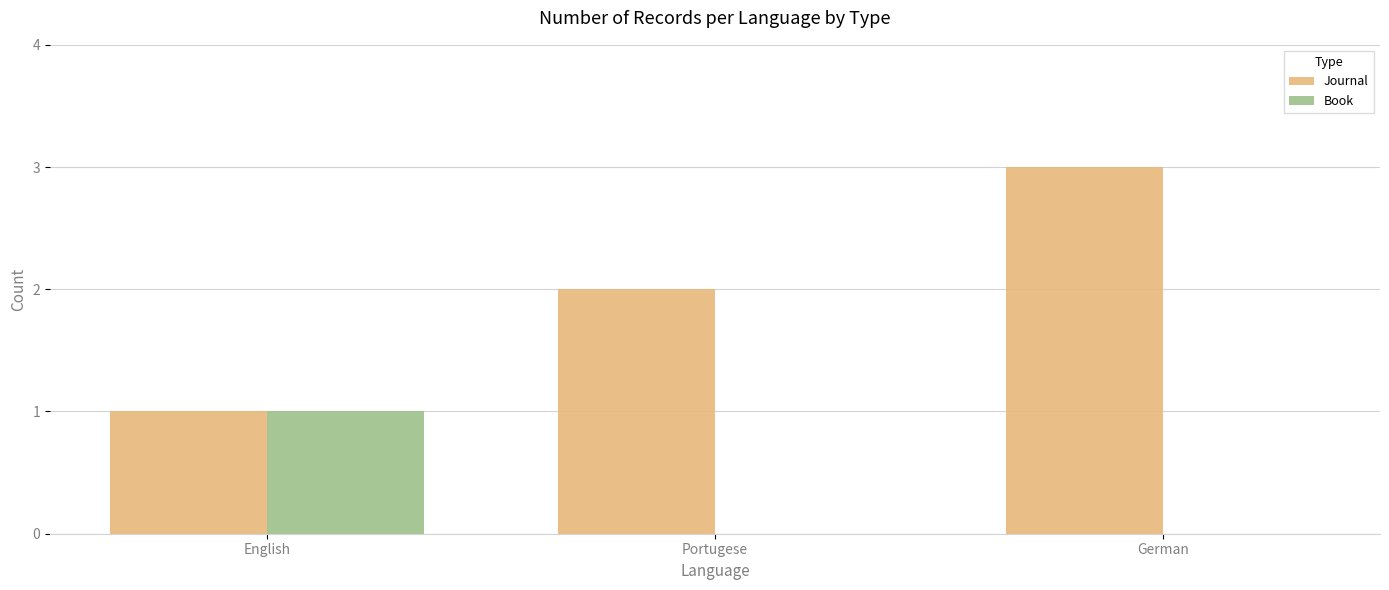

Which series has the largest total across all categories?

Journal